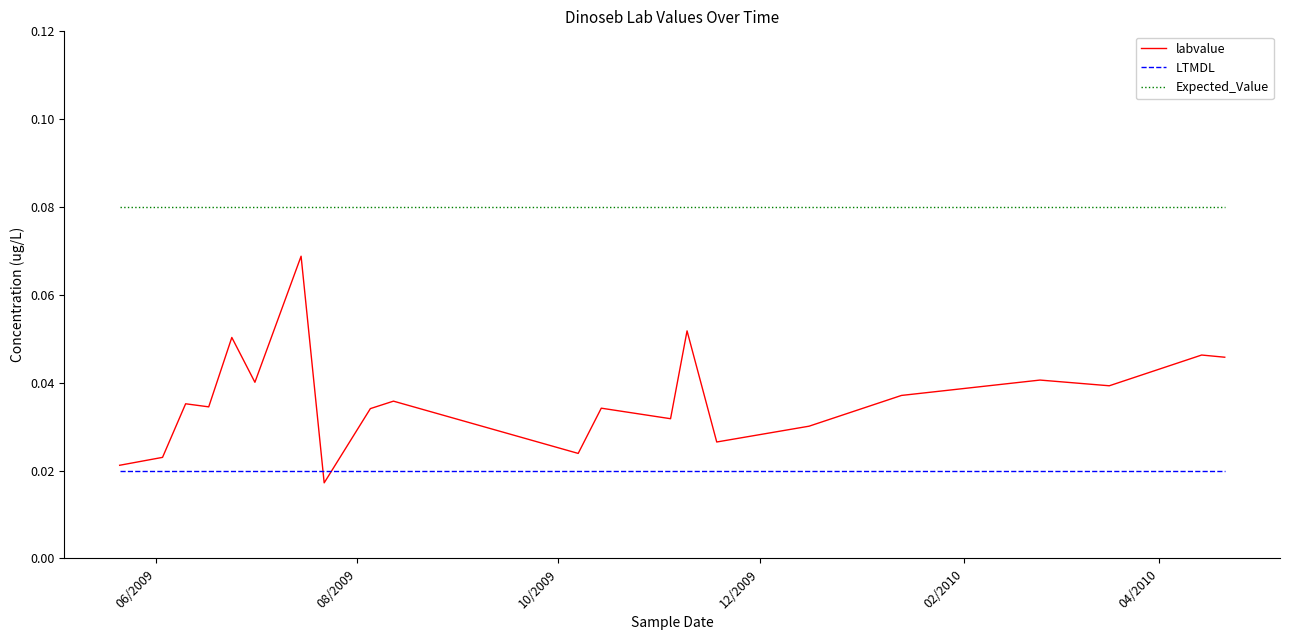

True or false: Expected_Value and labvalue cross at least once.

False